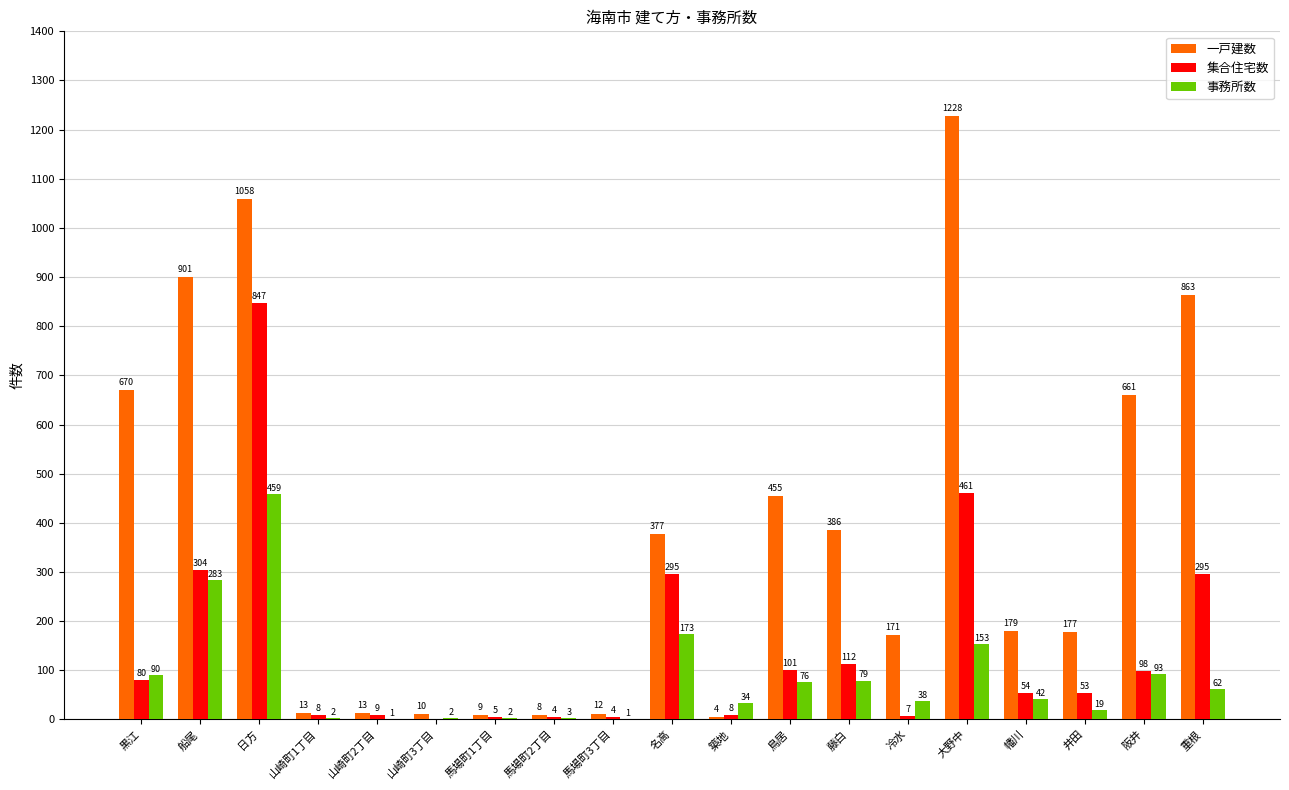

Reading right to left, extract all data points from this chart.

一戸建数: 863	661	177	179	1228	171	386	455	4	377	12	8	9	10	13	13	1058	901	670
集合住宅数: 295	98	53	54	461	7	112	101	8	295	4	4	5	0	9	8	847	304	80
事務所数: 62	93	19	42	153	38	79	76	34	173	1	3	2	2	1	2	459	283	90